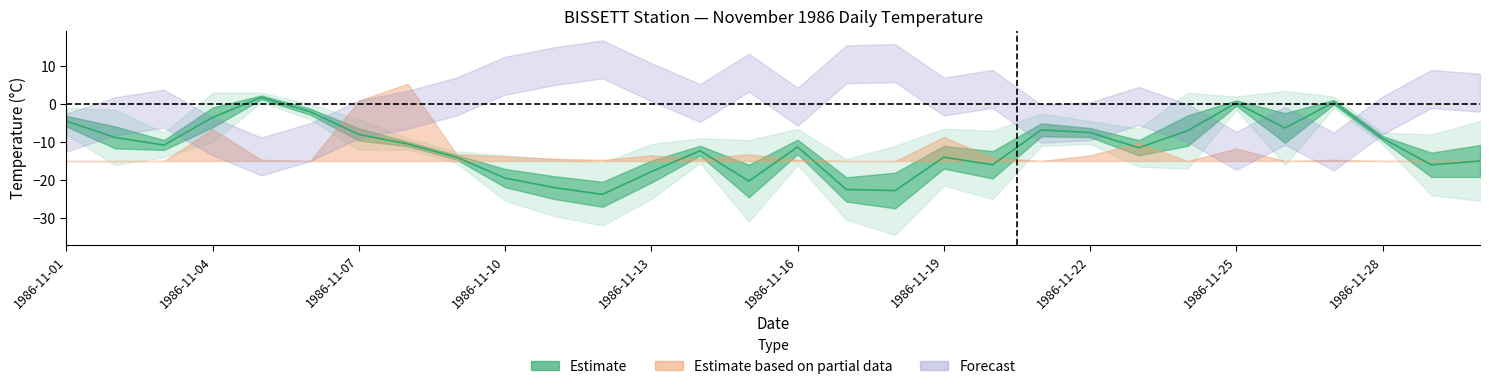

The chart shows a value of -20.3 at 14. True or false?

True